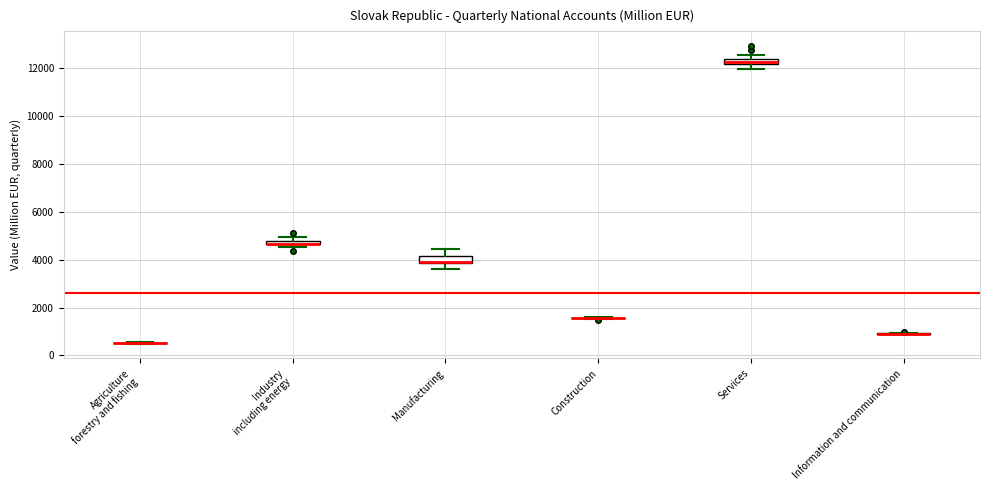

Where is the upper edge of the box for Services on the y-axis? The values are not printed on the chart, so give them approximately, as read against the axis.

12400